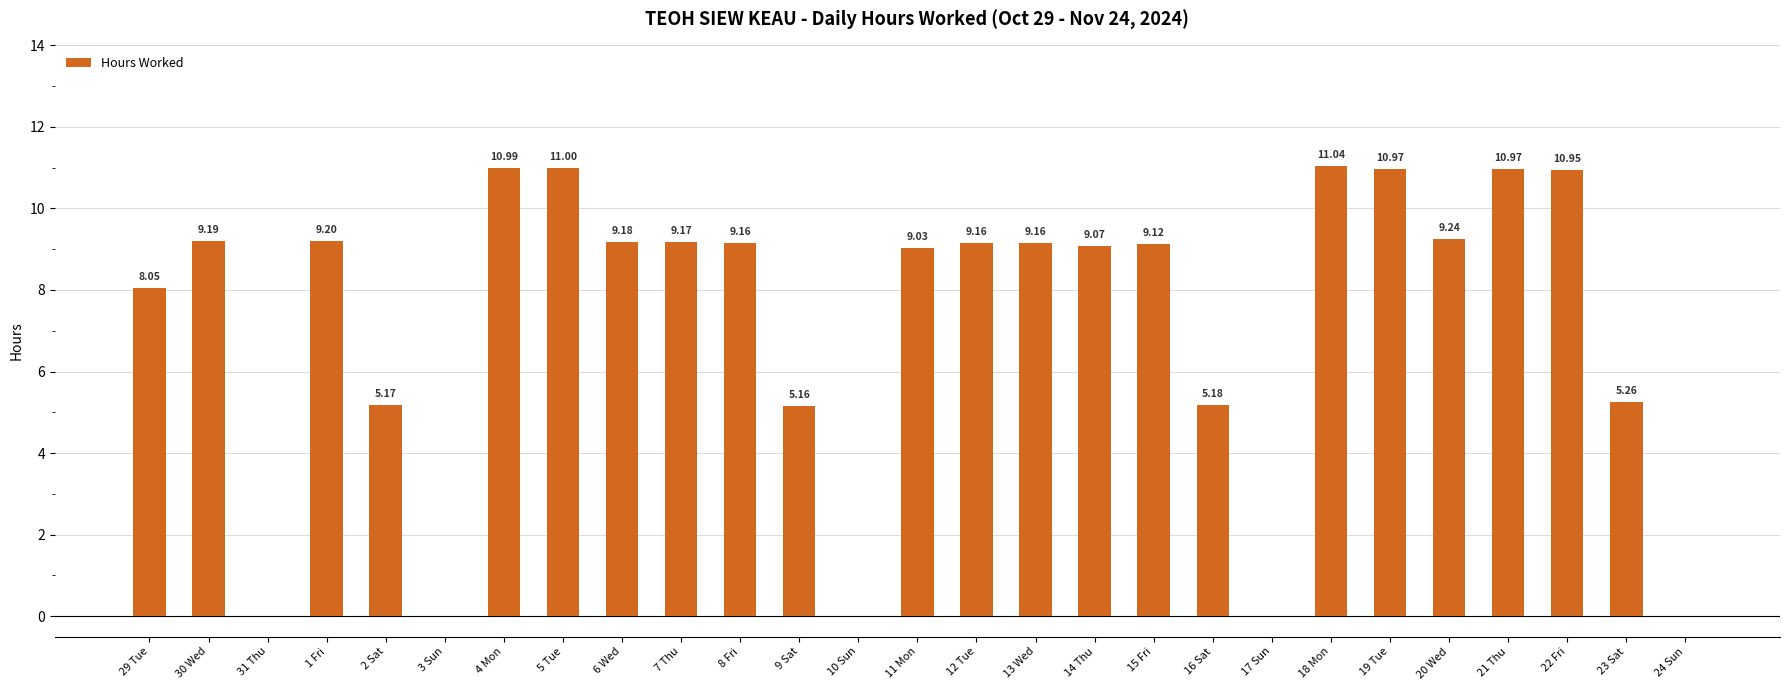

Is it true that the value at 4 Mon is 11.0?

True